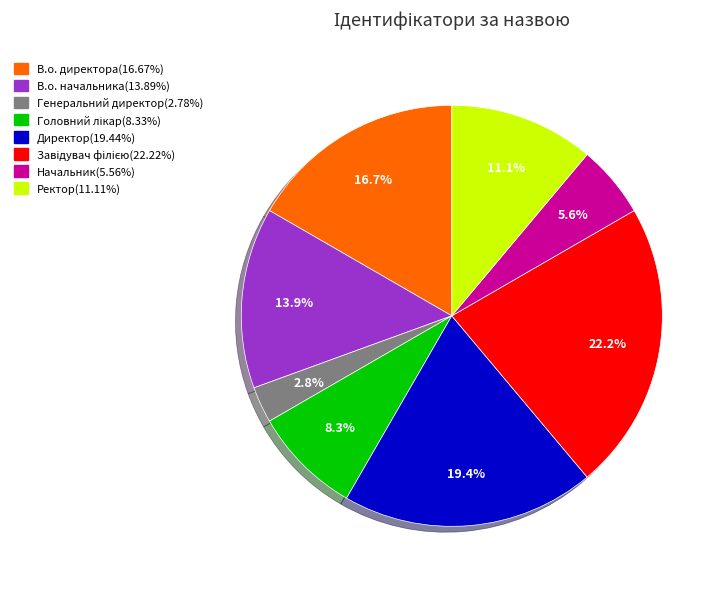

The В.о. директора slice represents 10% of the pie. True or false?

False